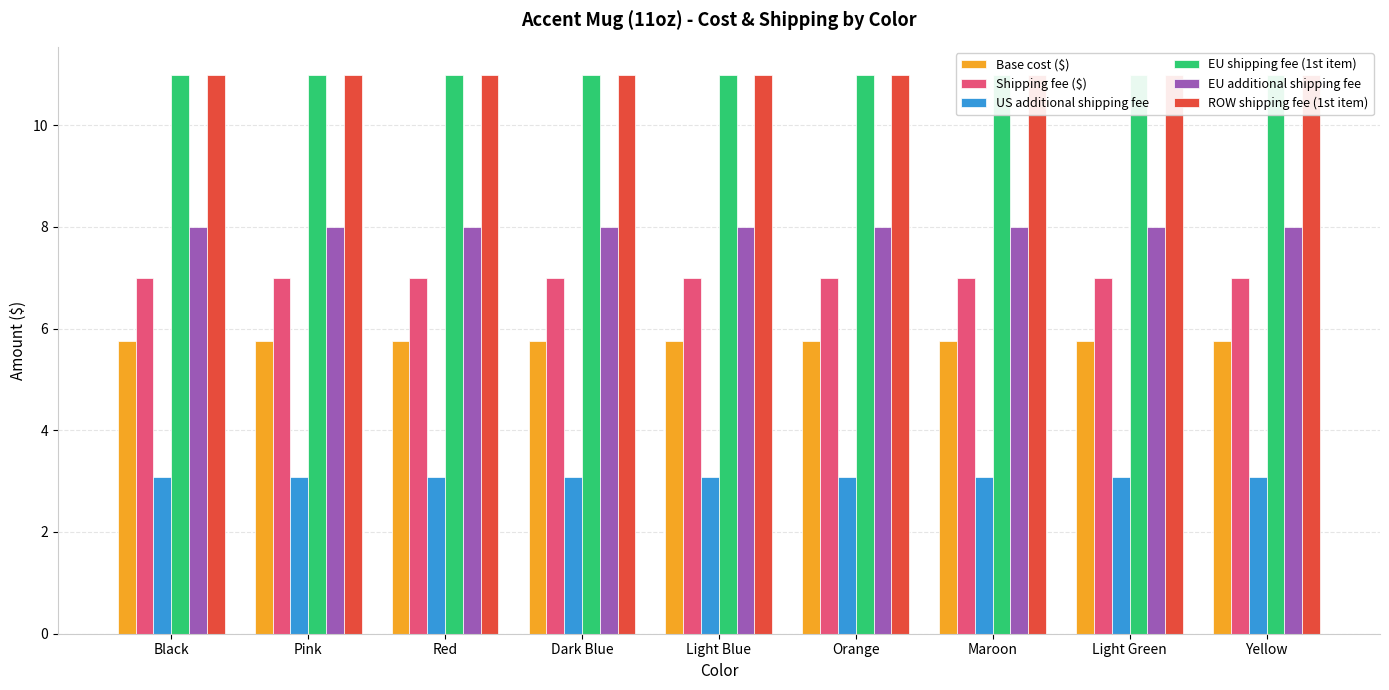

What is the smallest value displayed?

3.1